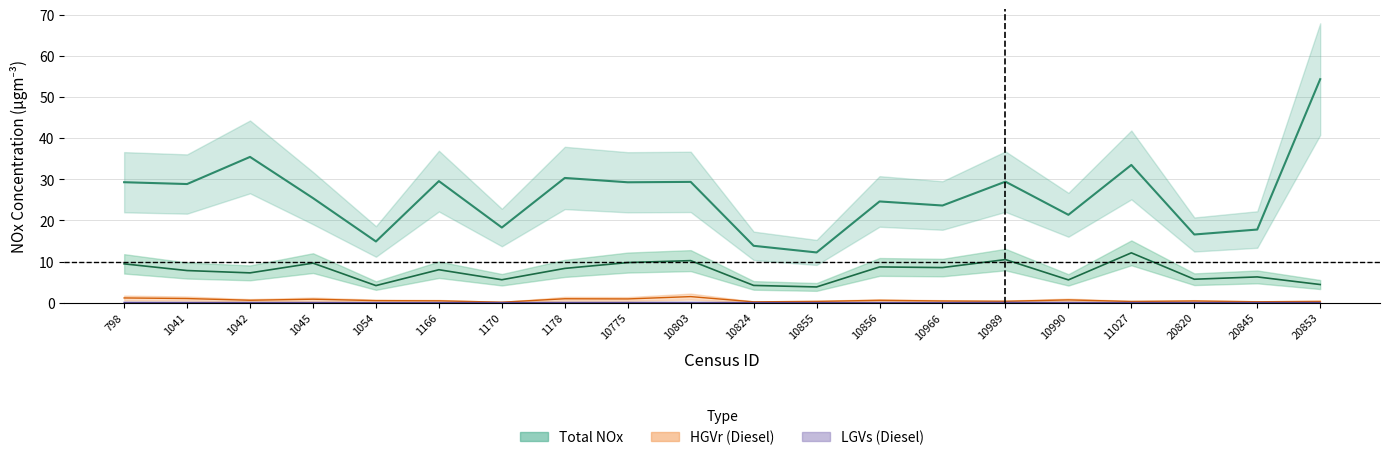

Which series has the largest total across all categories?

Total NOx